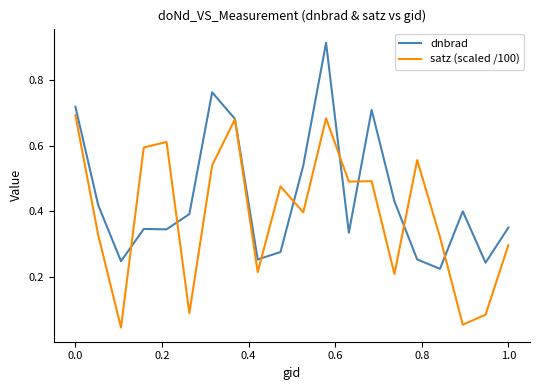

List the series in order of their overall mean, highest first.

dnbrad, satz (scaled /100)